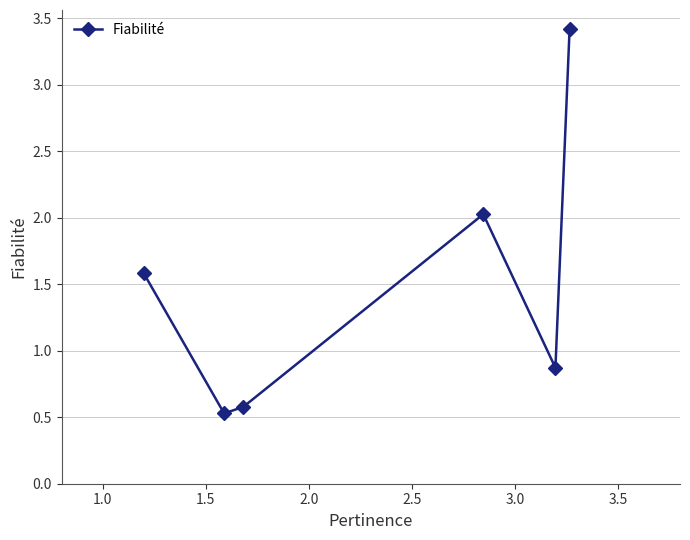

Is this an area chart (filled region under the line)?

No